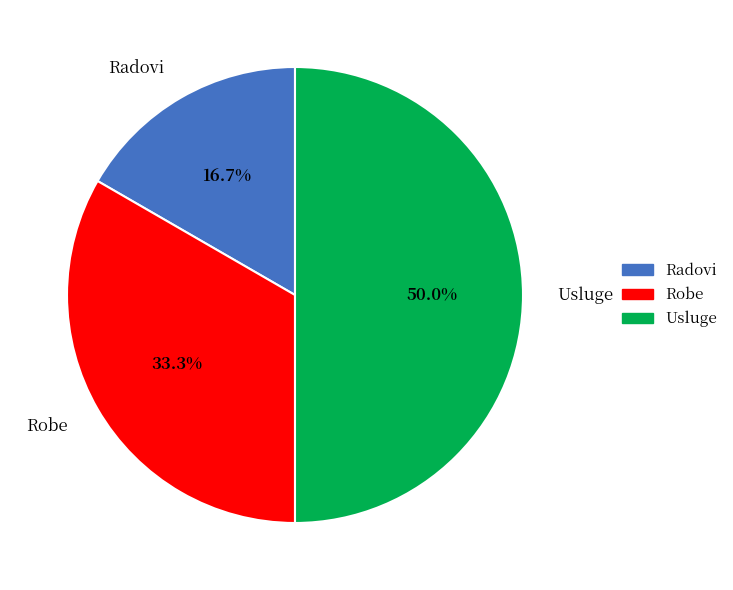

To the nearest percent, what is the difference between the Usluge and Radovi slice percentages?

33%